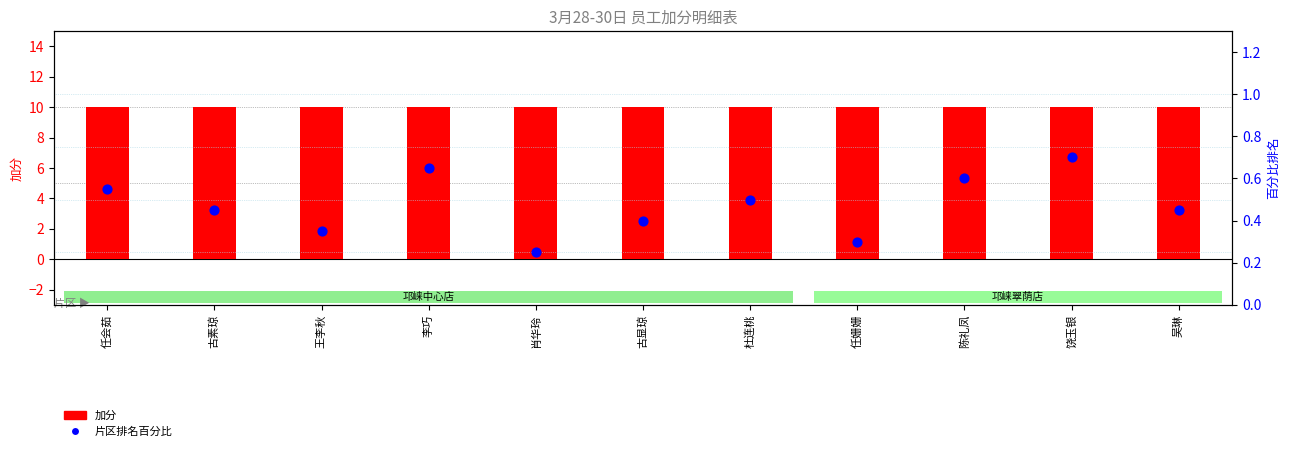

What is the total value across all series at 吴琳?

10.4